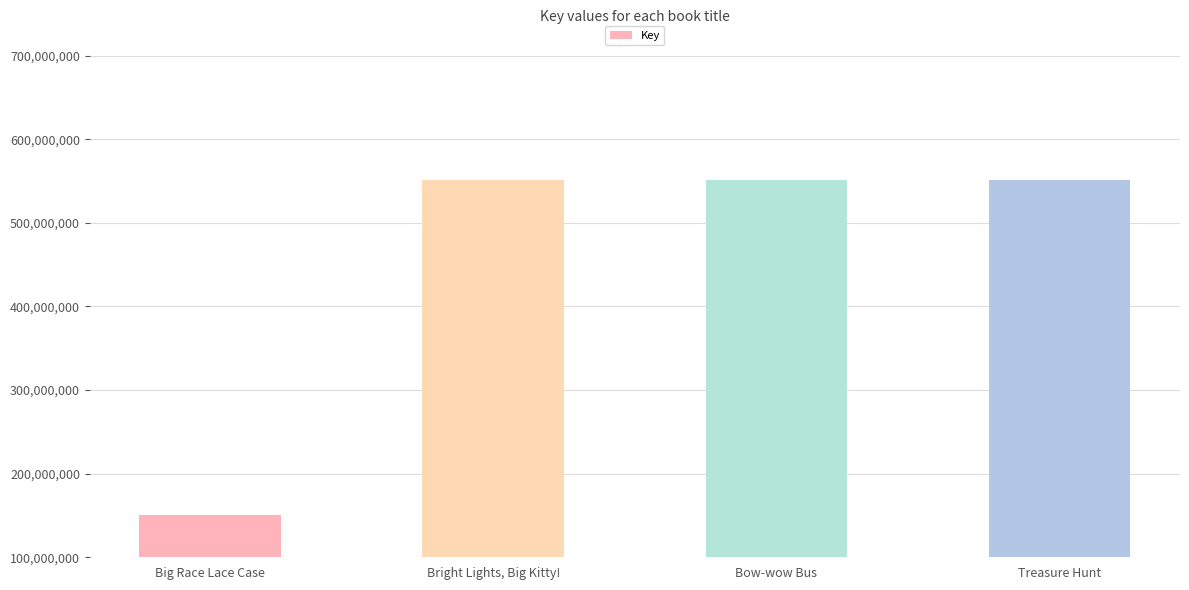

Rank the categories by value from highest to lowest.

Bright Lights, Big Kitty!, Bow-wow Bus, Treasure Hunt, Big Race Lace Case